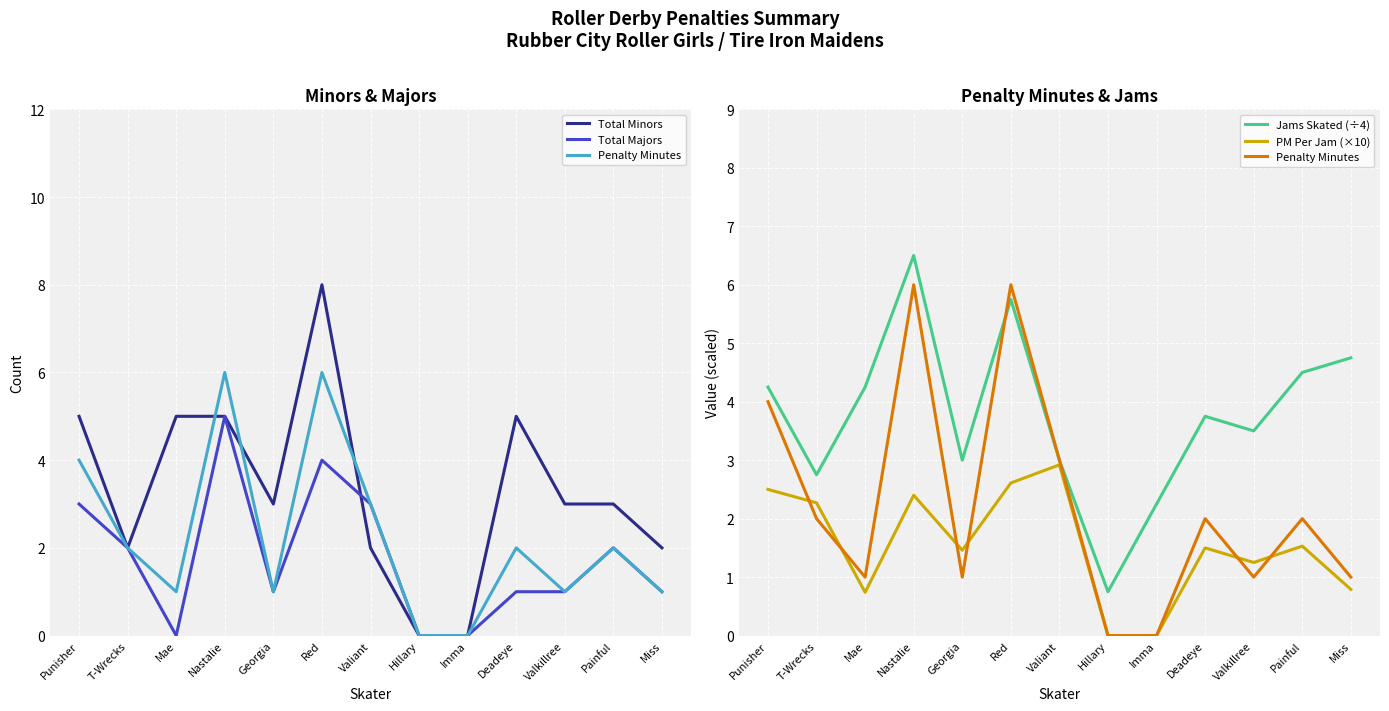

How many values in Total Minors are above zero?

11